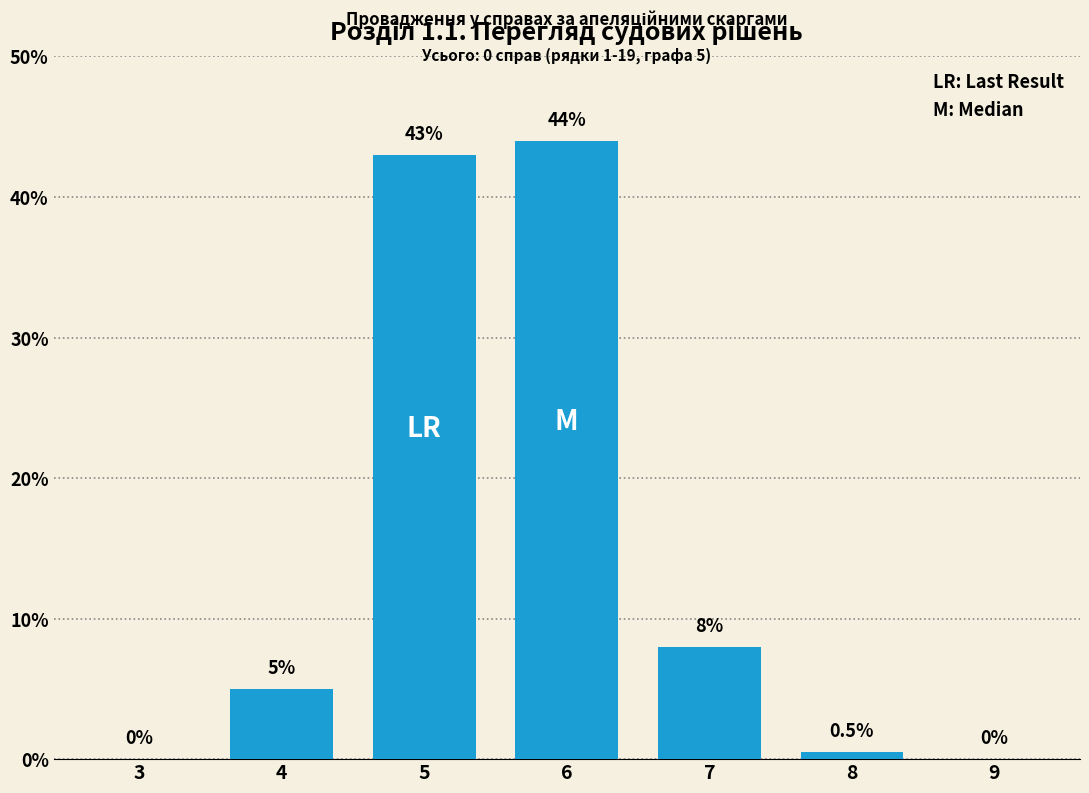

Reading right to left, extract all data points from this chart.

9=0.0	8=0.5	7=8.0	6=44.0	5=43.0	4=5.0	3=0.0